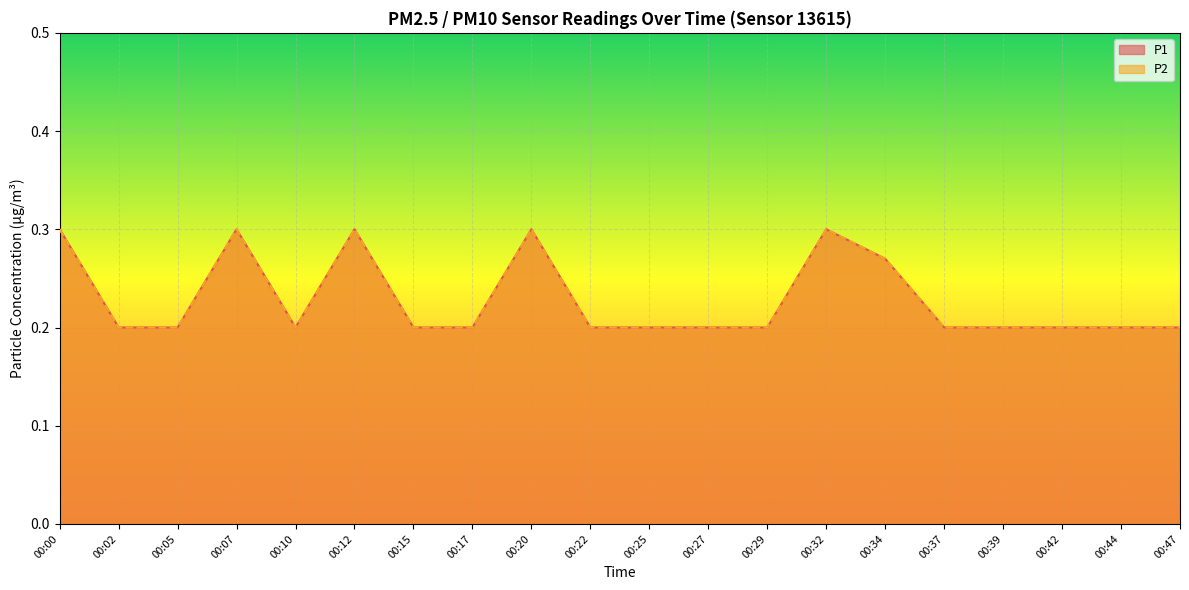

How many interior local peaks does the P2 series have?

4